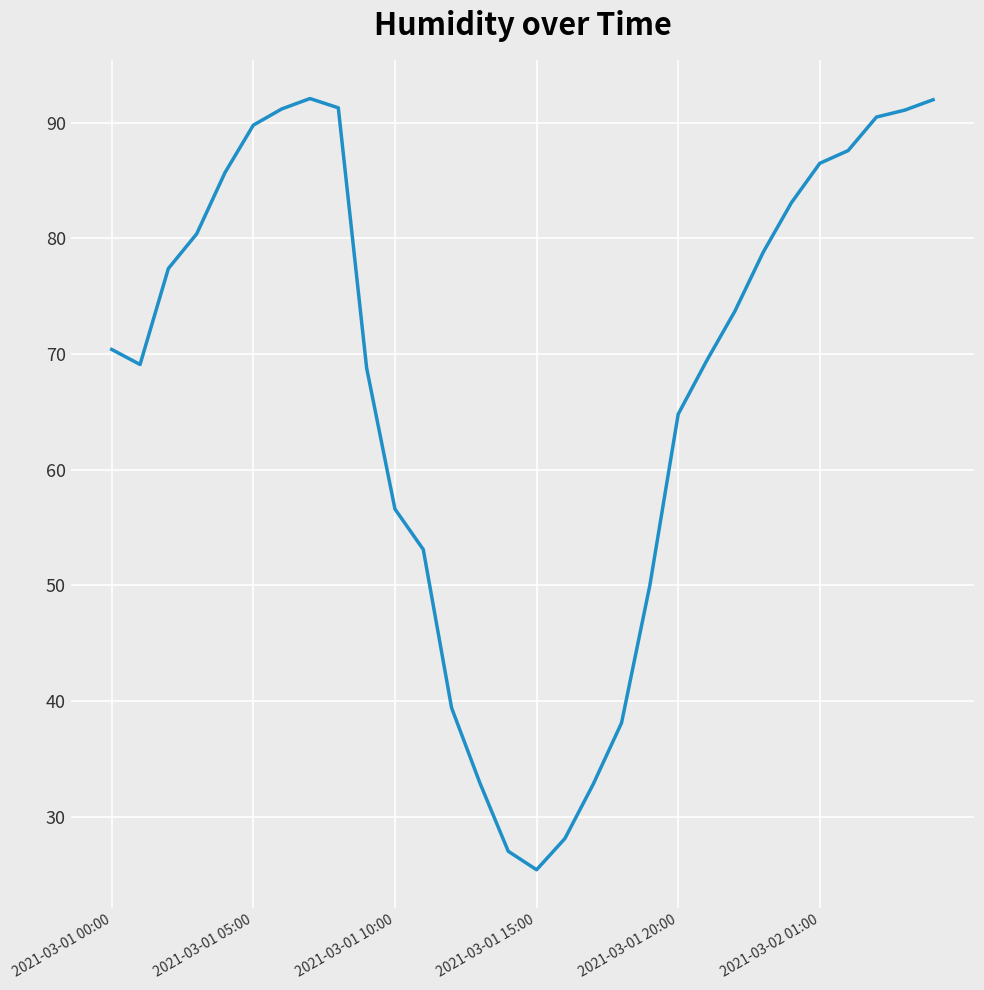

What is the maximum value shown in the chart?

92.1